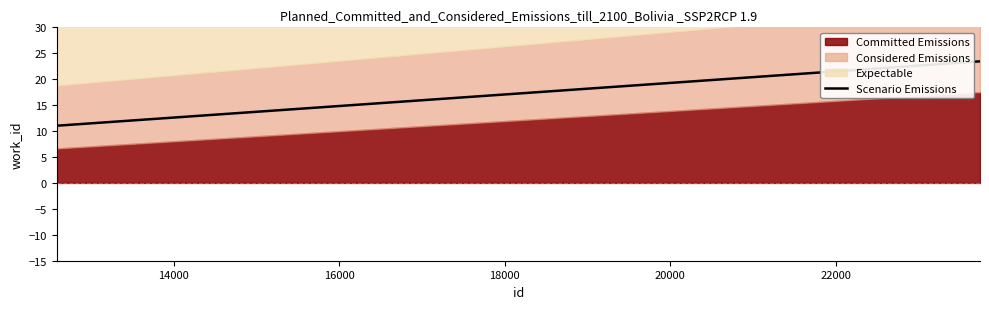

What is the difference between the second highest and minimum values?

12.4